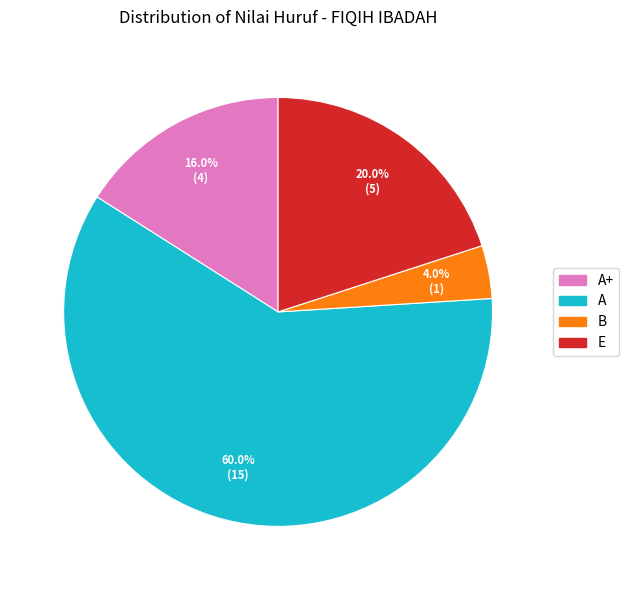

Does any single category account for the majority?

Yes